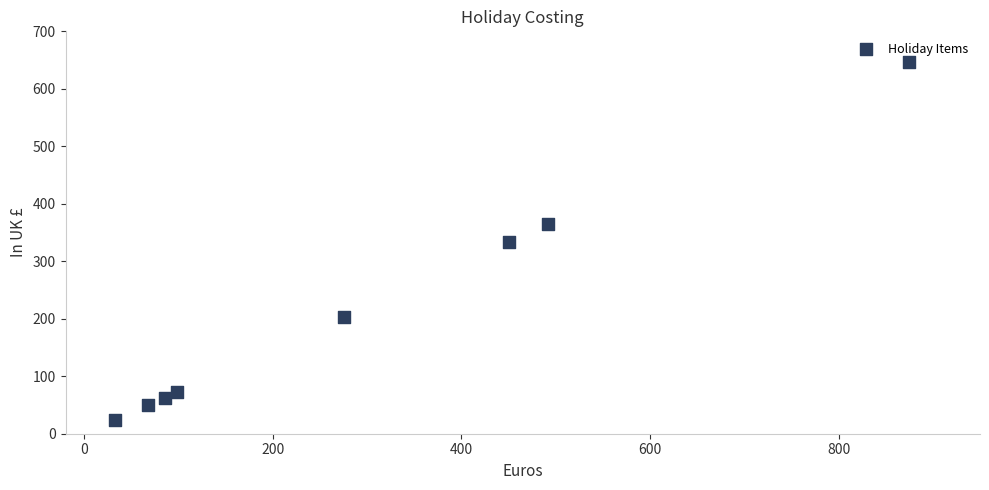

What is the range of Y values (max minus min)?

623.8